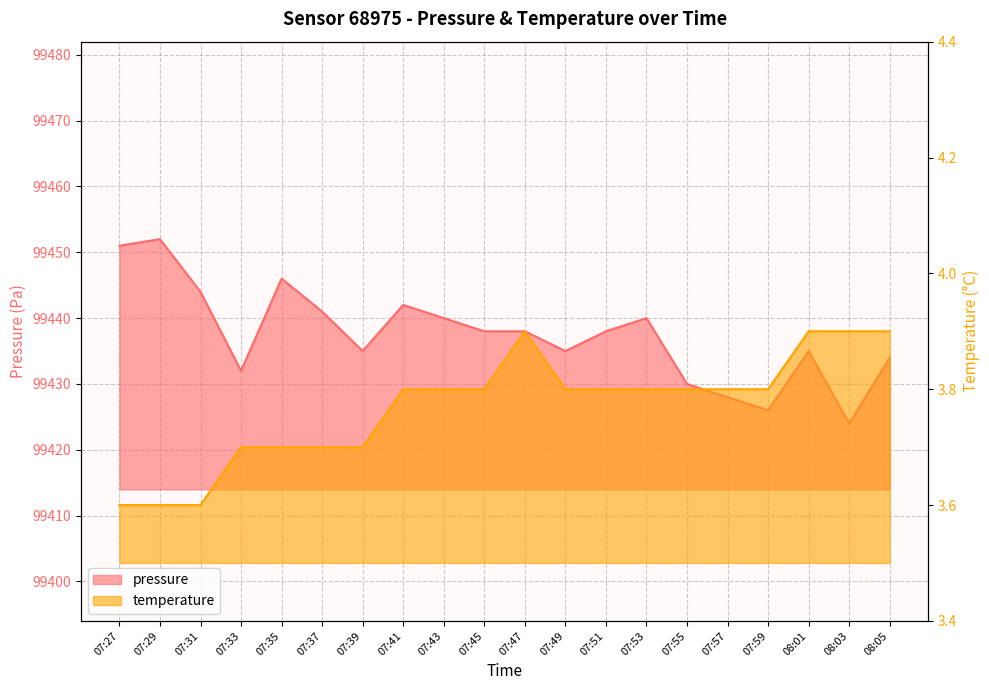

Does the chart have visible grid lines?

Yes